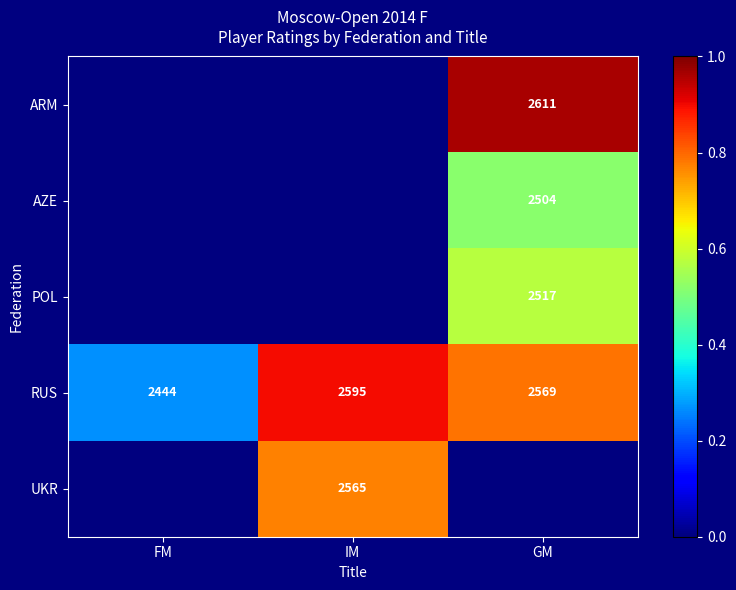

Rank the categories by RUS value from lowest to highest.

FM, GM, IM